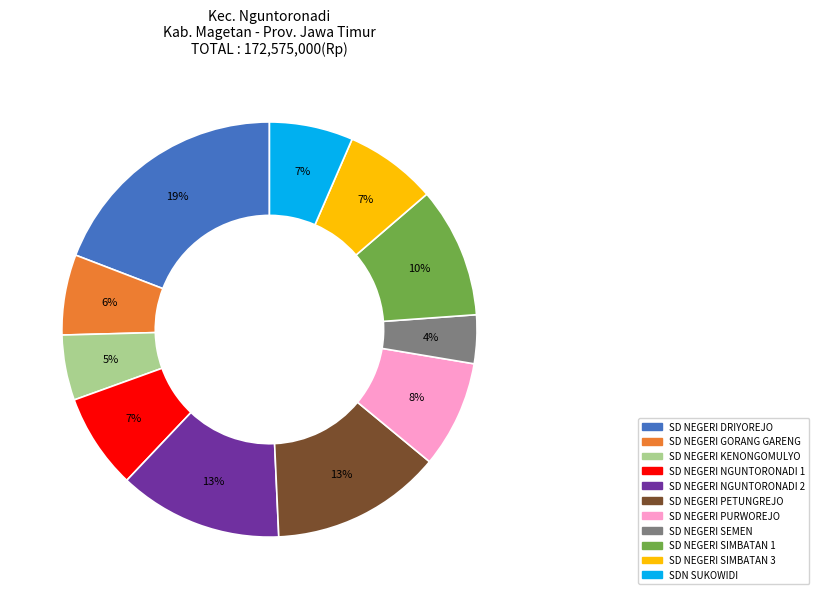

True or false: SD NEGERI DRIYOREJO accounts for 19% of the total.

True